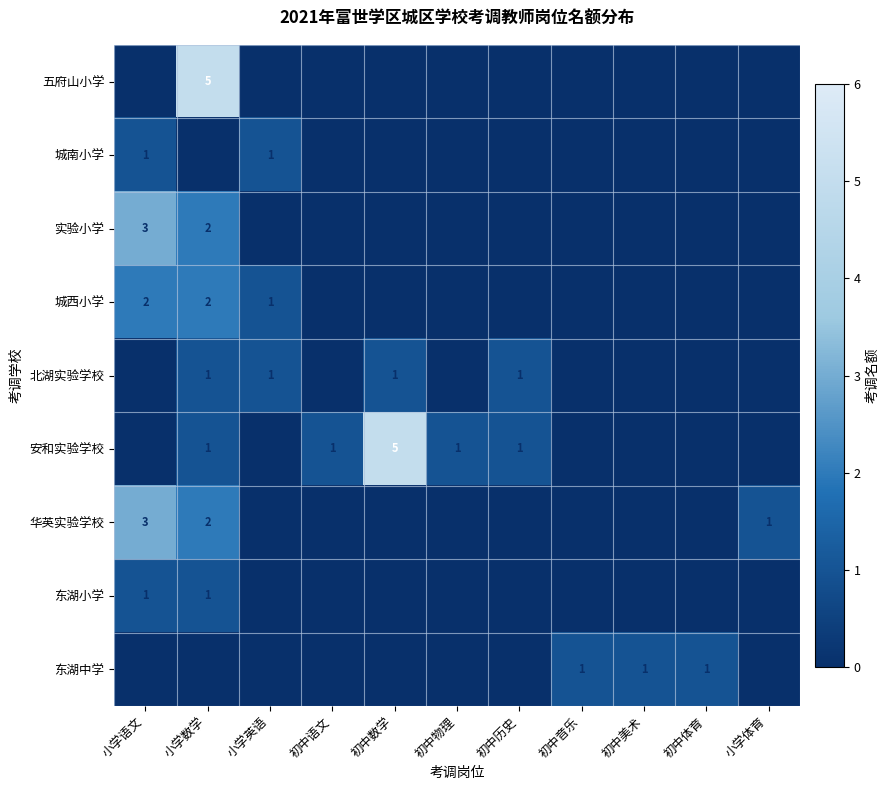

Rank the series at 初中体育 from lowest to highest value.

五府山小学, 城南小学, 实验小学, 城西小学, 北湖实验学校, 安和实验学校, 华英实验学校, 东湖小学, 东湖中学